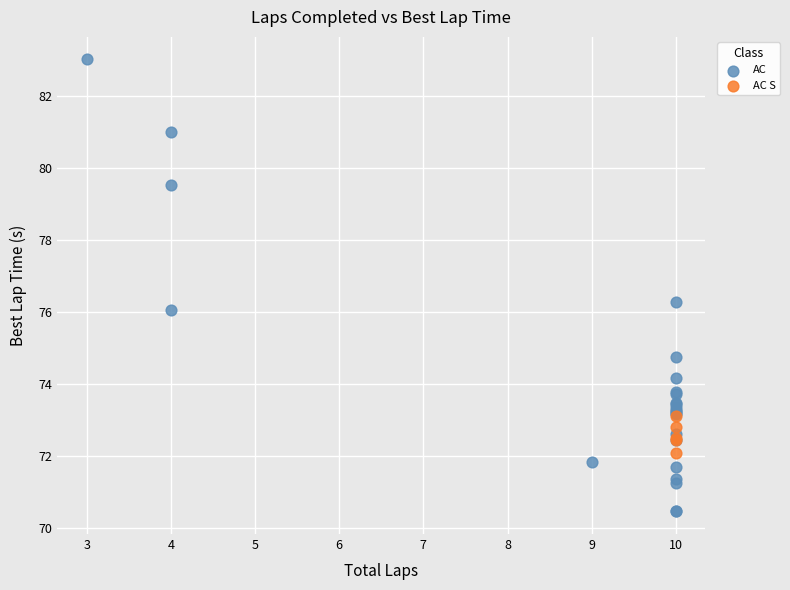

Which series reaches the minimum Y coordinate?

AC